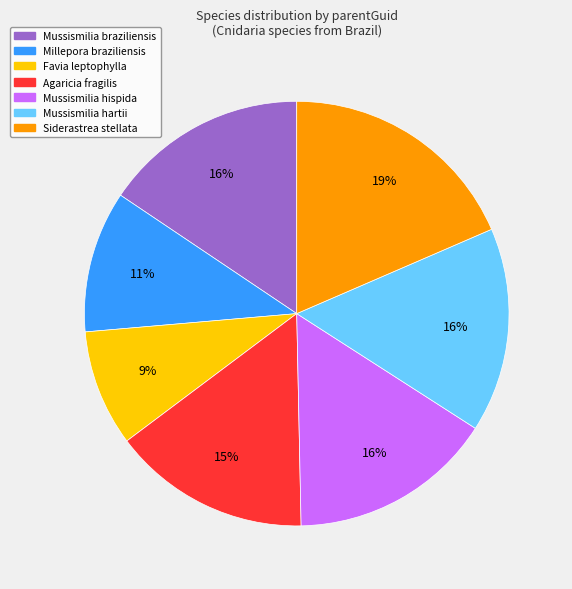

Does any single category account for the majority?

No